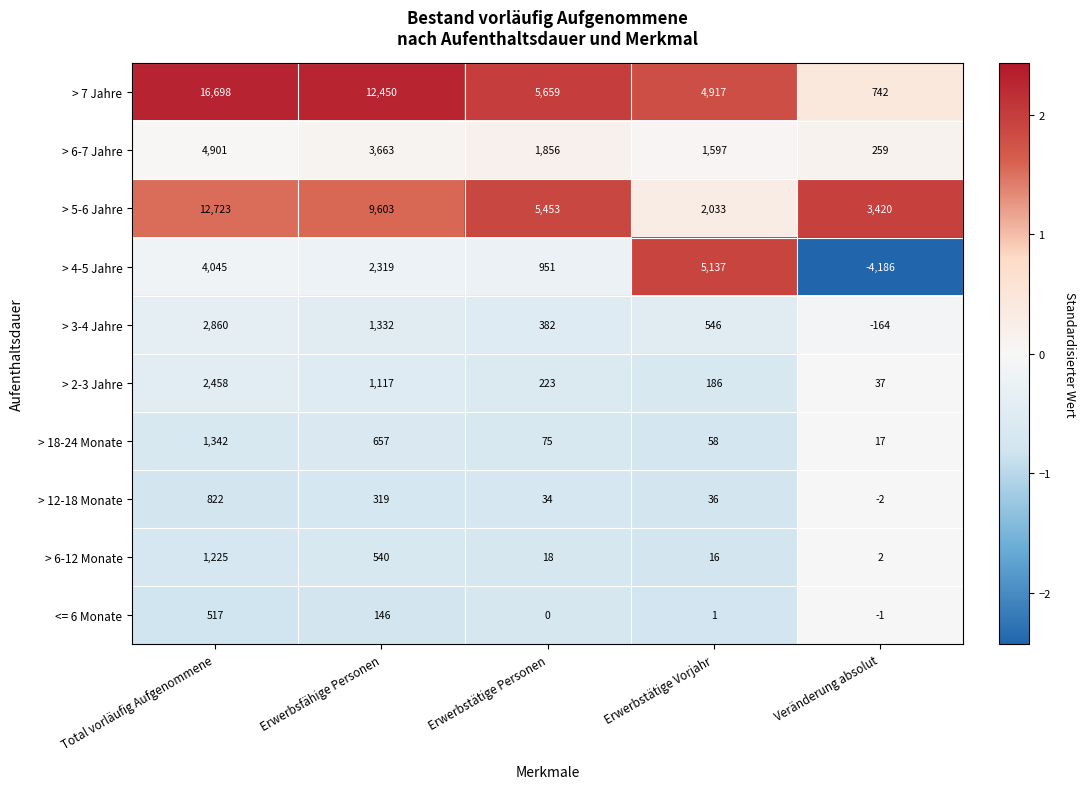

The value of > 4-5 Jahre at Erwerbstätige Vorjahr is 5137. True or false?

True